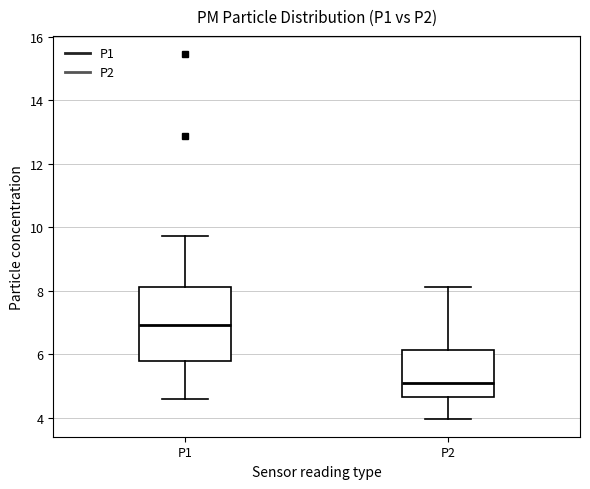

Where does the median line of the box for P2 sit on the y-axis? The values are not printed on the chart, so give them approximately, as read against the axis.

5.2